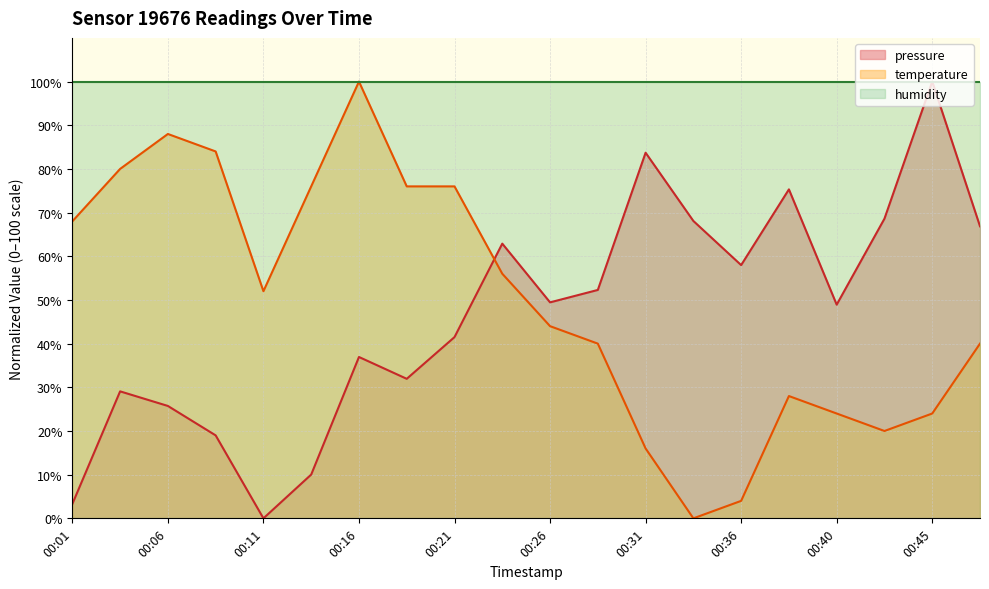

What is the value of the temperature point at the 1st from the left?

68.0